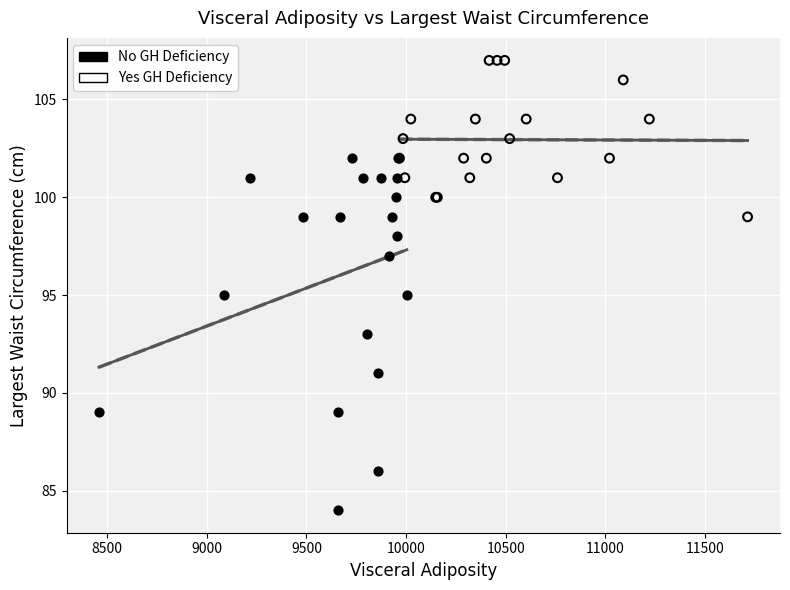

Which series reaches the maximum Y coordinate?

Yes GH Deficiency